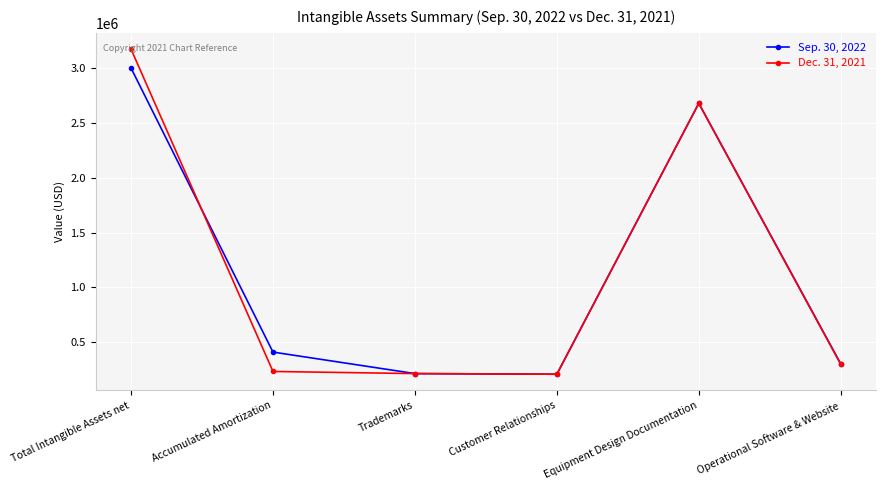

Is this an area chart (filled region under the line)?

No